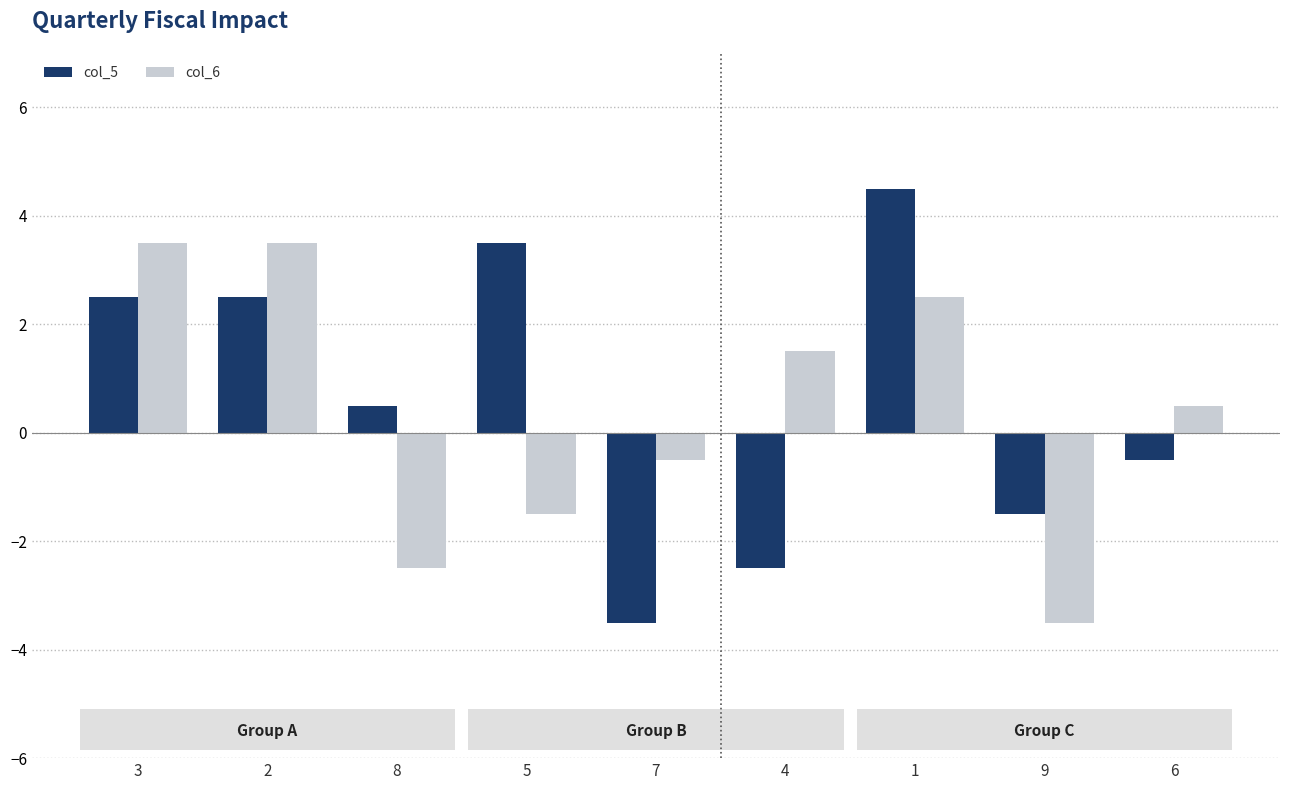

What are all the series names shown in the legend?

col_5, col_6